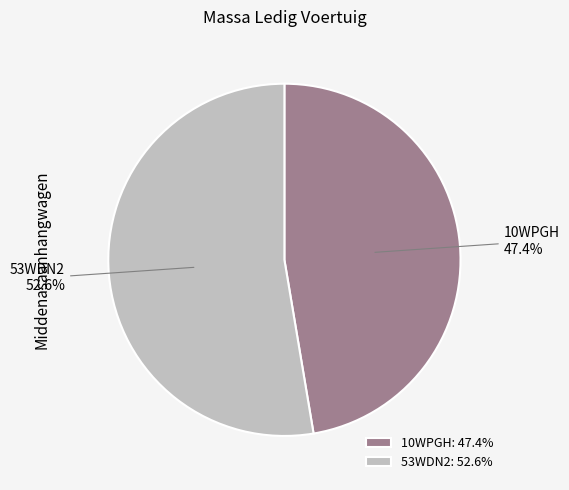

Approximately how many times larger is the value at 10WPGH compared to 53WDN2?

0.9